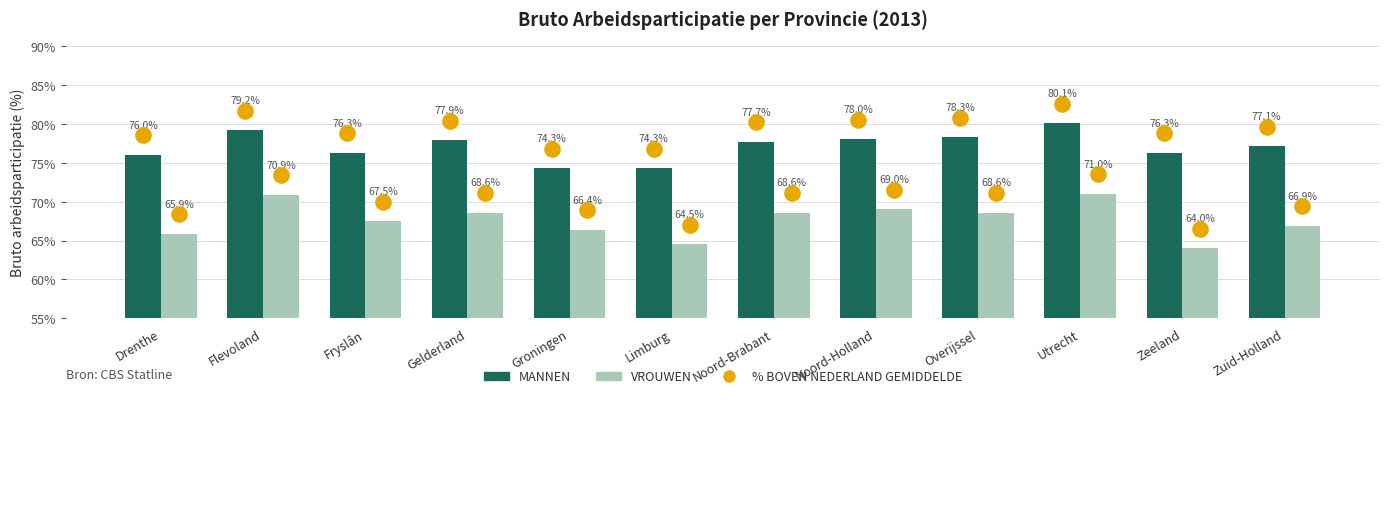

At which category is the sum across all series the highest?

Utrecht